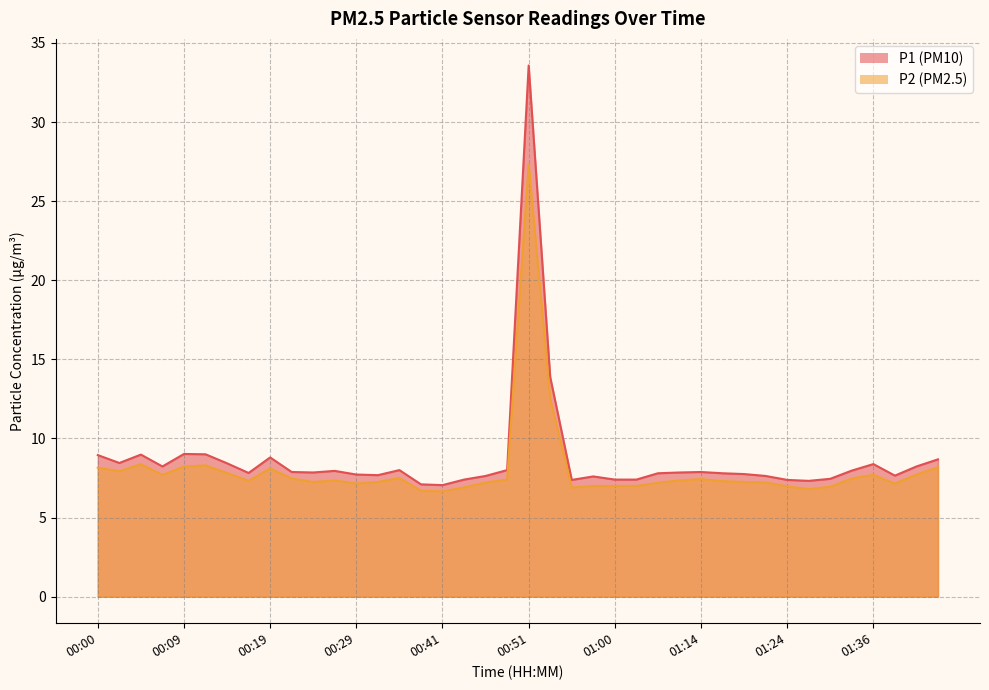

Reading left to right, list all the values displayed in this chart.

P1: 8.9	8.4	9.0	8.2	9.0	9.0	8.4	7.8	8.8	7.9	7.8	8.0	7.7	7.7	8.0	7.1	7.0	7.4	7.6	8.0	33.6	13.9	7.4	7.6	7.4	7.4	7.8	7.8	7.9	7.8	7.8	7.6	7.4	7.3	7.5	8.0	8.4	7.7	8.2	8.7
P2: 8.2	7.9	8.4	7.7	8.2	8.3	7.8	7.3	8.1	7.5	7.2	7.3	7.2	7.2	7.5	6.7	6.7	6.9	7.2	7.4	27.4	12.5	6.9	7.0	7.0	7.0	7.2	7.3	7.4	7.3	7.2	7.2	7.0	6.8	7.0	7.5	7.7	7.2	7.7	8.2